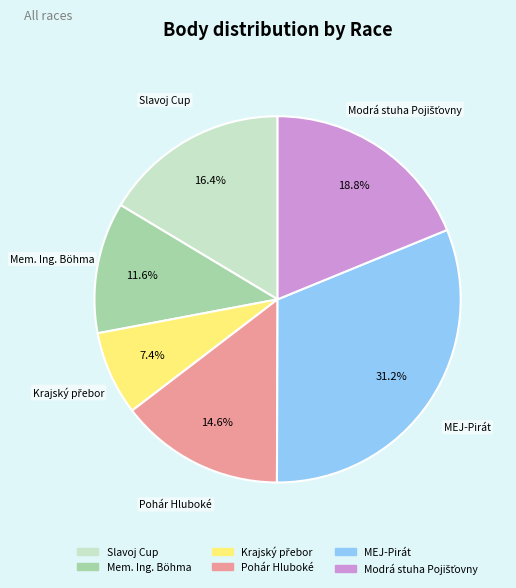

To the nearest percent, what percentage of the pie is Pohár Hluboké?

15%